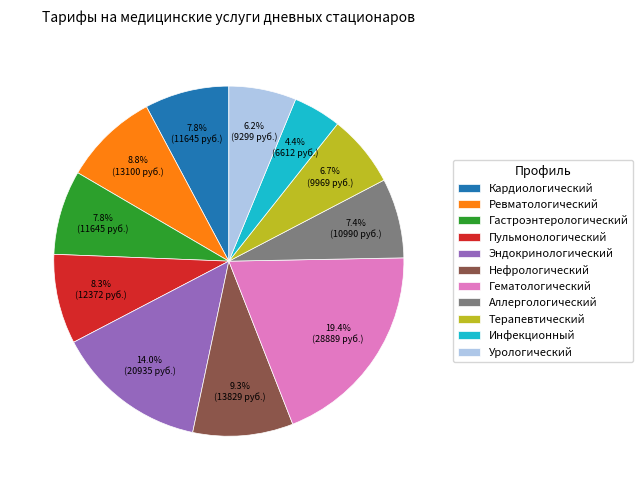

How many slices are in this pie chart?

11